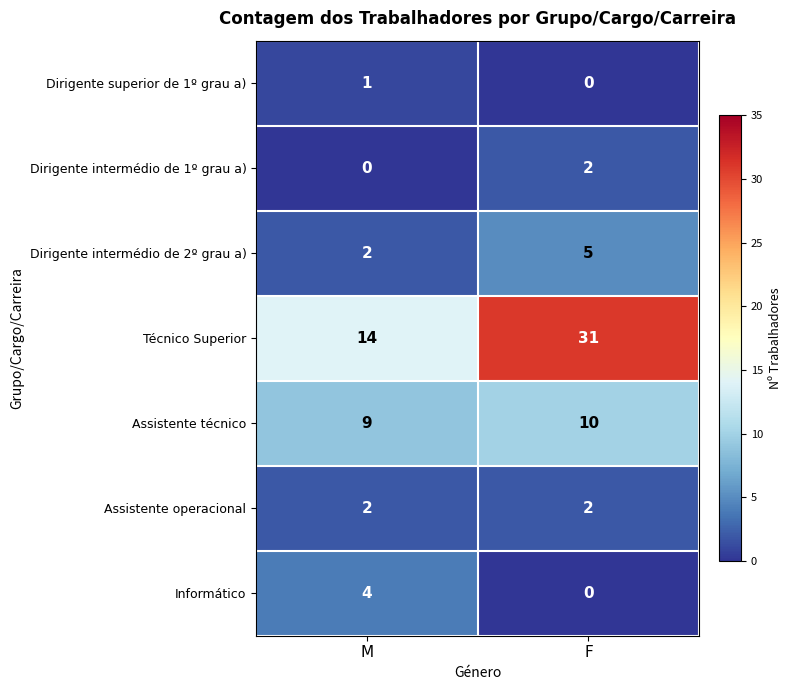

The value of Técnico Superior at F is 47. True or false?

False